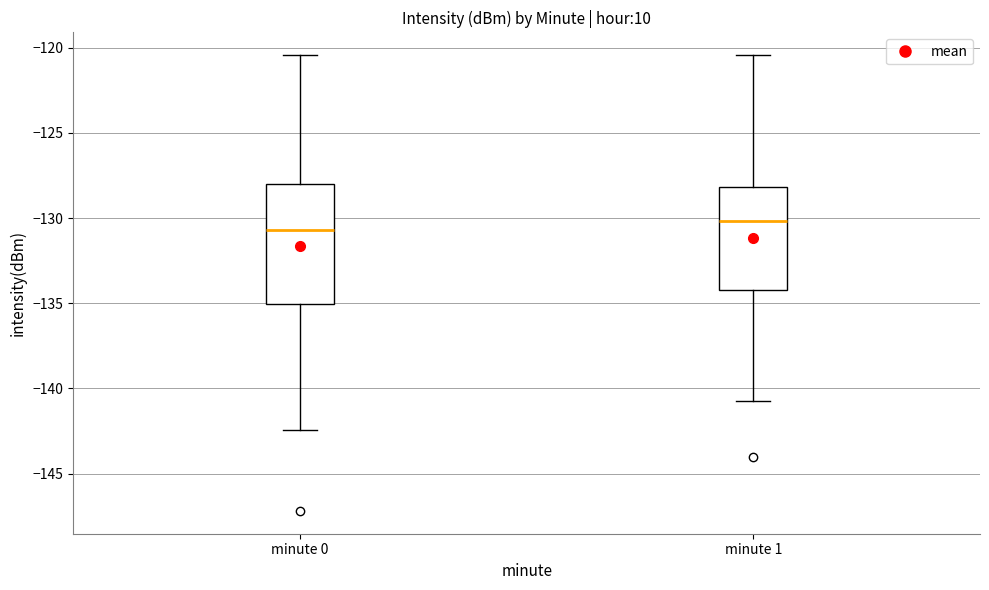

Where does the median line of the box for minute 1 sit on the y-axis? The values are not printed on the chart, so give them approximately, as read against the axis.

-130.0